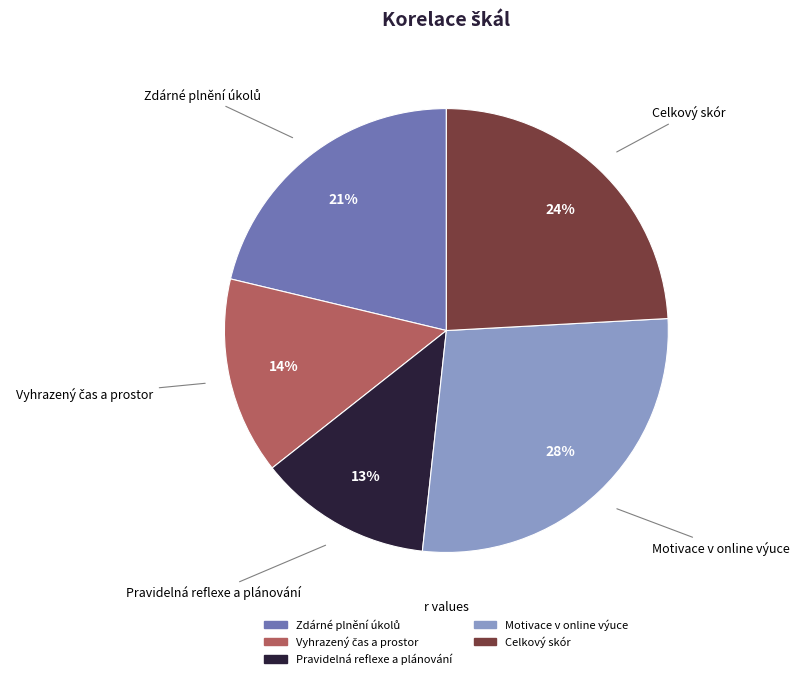

What is the smallest slice in the pie chart?

Pravidelná reflexe a plánování